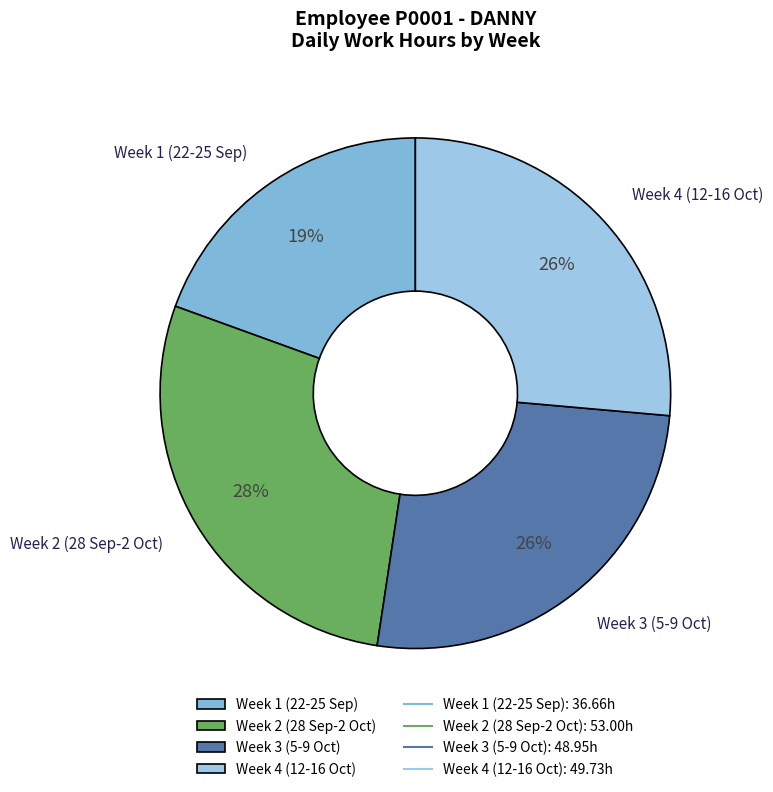

To the nearest percent, what percentage of the pie is Week 1 (22-25 Sep)?

19%